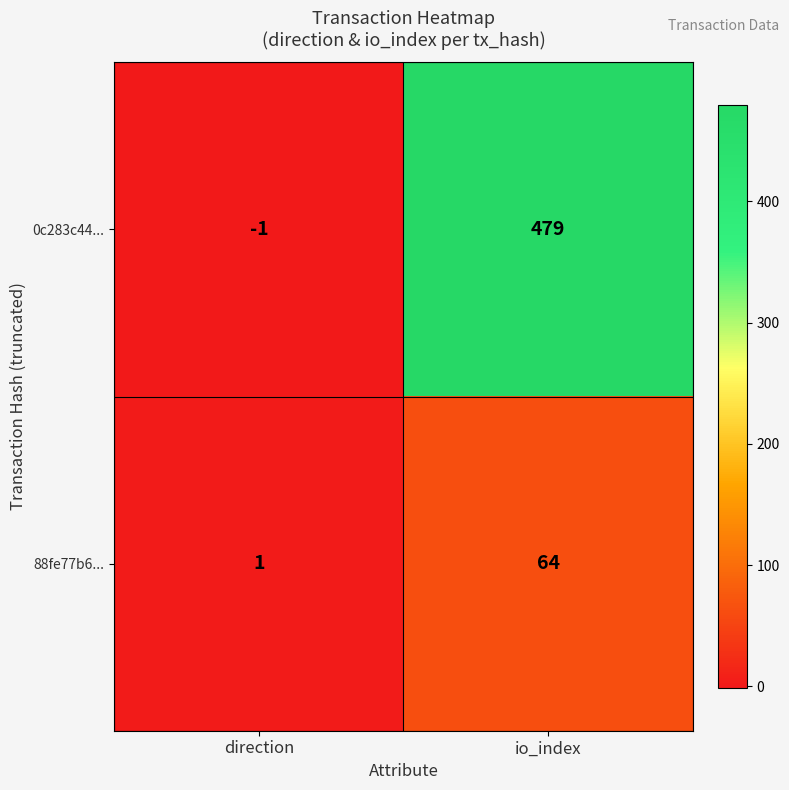

Which series has the largest total across all categories?

0c283c44...